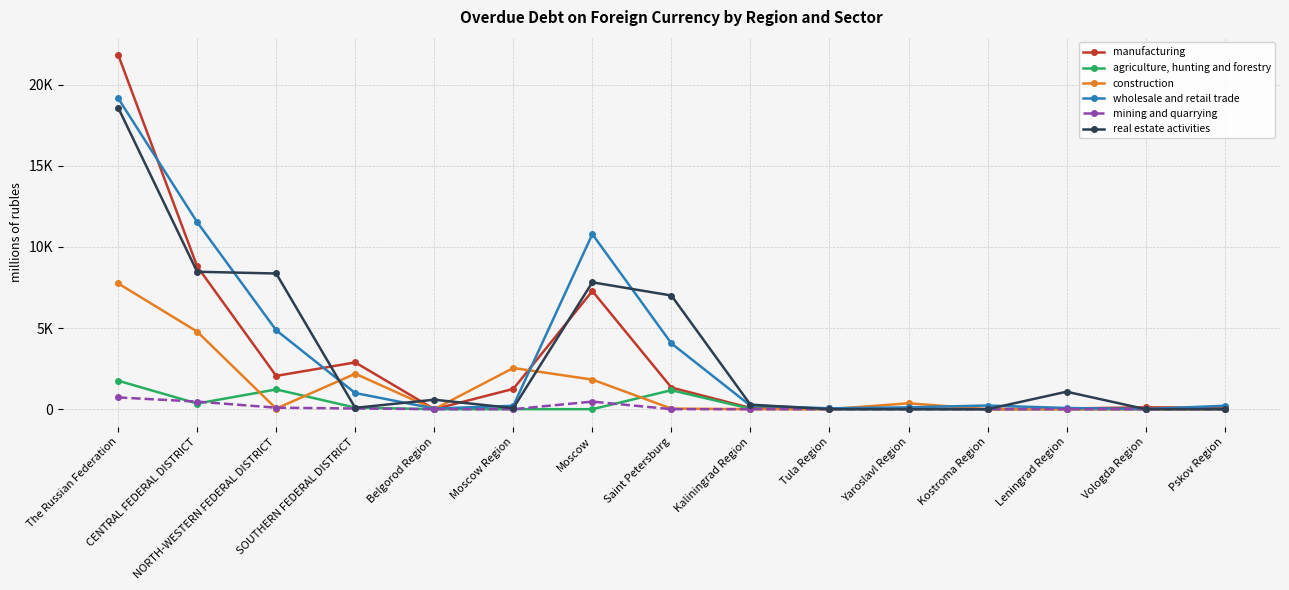

Reading left to right, extract all data points from this chart.

manufacturing: The Russian Federation=21848	CENTRAL FEDERAL DISTRICT=8798	NORTH-WESTERN FEDERAL DISTRICT=2052	SOUTHERN FEDERAL DISTRICT=2882	Belgorod Region=0	Moscow Region=1251	Moscow=7279	Saint Petersburg=1334	Kaliningrad Region=76	Tula Region=44	Yaroslavl Region=39	Kostroma Region=0	Leningrad Region=40	Vologda Region=115	Pskov Region=85
agriculture, hunting and forestry: The Russian Federation=1755	CENTRAL FEDERAL DISTRICT=348	NORTH-WESTERN FEDERAL DISTRICT=1217	SOUTHERN FEDERAL DISTRICT=96	Belgorod Region=0	Moscow Region=1	Moscow=0	Saint Petersburg=1170	Kaliningrad Region=28	Tula Region=0	Yaroslavl Region=0	Kostroma Region=0	Leningrad Region=0	Vologda Region=0	Pskov Region=0
construction: The Russian Federation=7751	CENTRAL FEDERAL DISTRICT=4780	NORTH-WESTERN FEDERAL DISTRICT=36	SOUTHERN FEDERAL DISTRICT=2184	Belgorod Region=0	Moscow Region=2539	Moscow=1823	Saint Petersburg=36	Kaliningrad Region=0	Tula Region=0	Yaroslavl Region=362	Kostroma Region=0	Leningrad Region=0	Vologda Region=0	Pskov Region=0
wholesale and retail trade: The Russian Federation=19167	CENTRAL FEDERAL DISTRICT=11528	NORTH-WESTERN FEDERAL DISTRICT=4865	SOUTHERN FEDERAL DISTRICT=995	Belgorod Region=40	Moscow Region=209	Moscow=10784	Saint Petersburg=4055	Kaliningrad Region=221	Tula Region=55	Yaroslavl Region=114	Kostroma Region=226	Leningrad Region=73	Vologda Region=9	Pskov Region=211
mining and quarrying: The Russian Federation=723	CENTRAL FEDERAL DISTRICT=467	NORTH-WESTERN FEDERAL DISTRICT=92	SOUTHERN FEDERAL DISTRICT=43	Belgorod Region=0	Moscow Region=0	Moscow=467	Saint Petersburg=0	Kaliningrad Region=0	Tula Region=0	Yaroslavl Region=0	Kostroma Region=0	Leningrad Region=0	Vologda Region=0	Pskov Region=0
real estate activities: The Russian Federation=18587	CENTRAL FEDERAL DISTRICT=8469	NORTH-WESTERN FEDERAL DISTRICT=8361	SOUTHERN FEDERAL DISTRICT=82	Belgorod Region=584	Moscow Region=65	Moscow=7817	Saint Petersburg=7004	Kaliningrad Region=278	Tula Region=0	Yaroslavl Region=0	Kostroma Region=0	Leningrad Region=1076	Vologda Region=0	Pskov Region=2